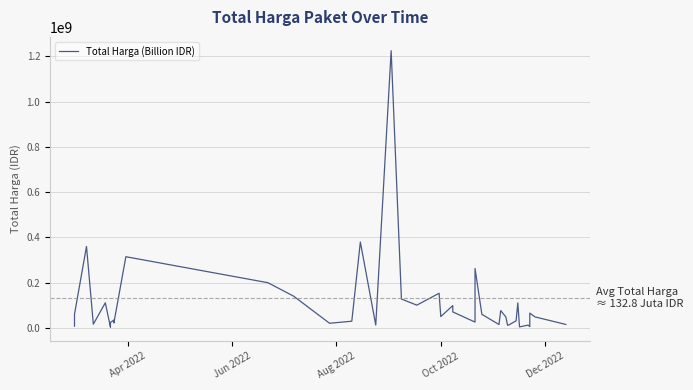

What is the minimum value shown in the chart?

2395750